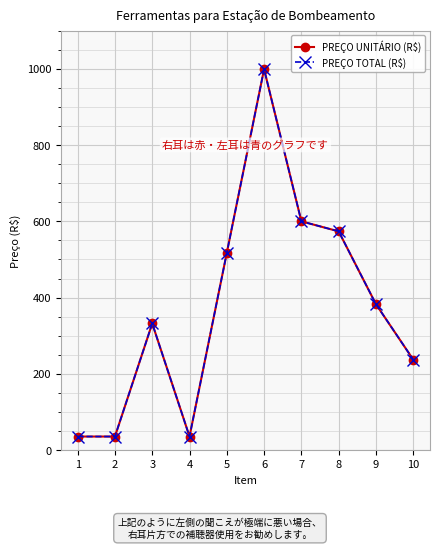

The PREÇO UNITÁRIO (R$) series shows 600.0 at 7. True or false?

True